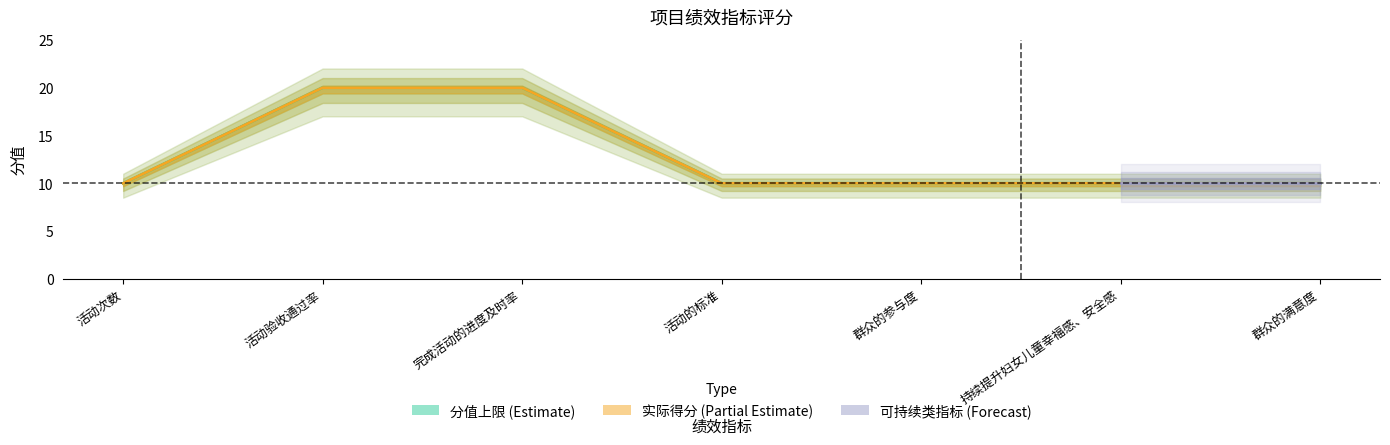

What position from the left is 群众的参与度?

5